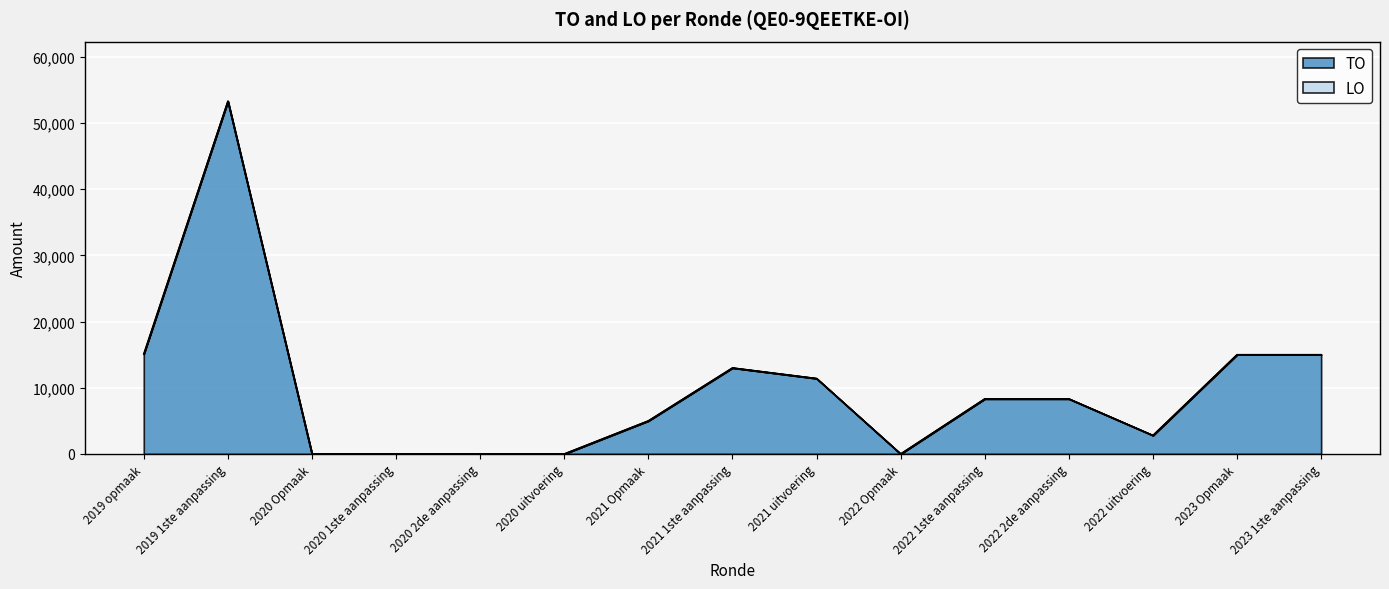

Reading left to right, what are all the values shown in this chart?

2019 opmaak=15100	2019 1ste aanpassing=53300	2020 Opmaak=0	2020 1ste aanpassing=0	2020 2de aanpassing=0	2020 uitvoering=0	2021 Opmaak=5000	2021 1ste aanpassing=13000	2021 uitvoering=11400	2022 Opmaak=0	2022 1ste aanpassing=8323	2022 2de aanpassing=8323	2022 uitvoering=2800	2023 Opmaak=15000	2023 1ste aanpassing=15000